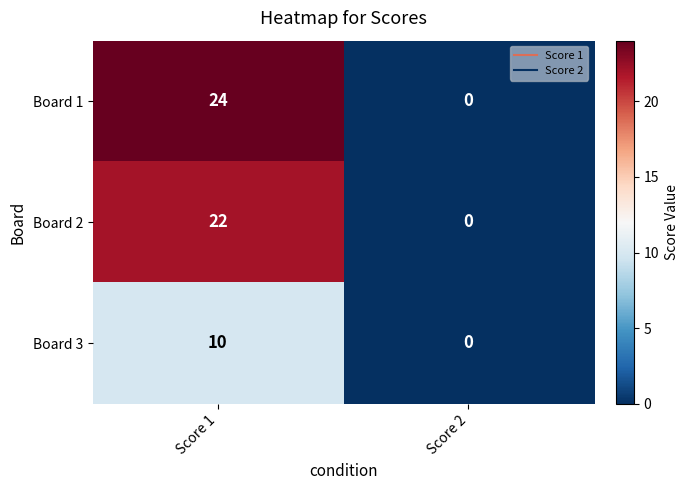

Which series changed the most between Score 1 and Score 2?

Board 1